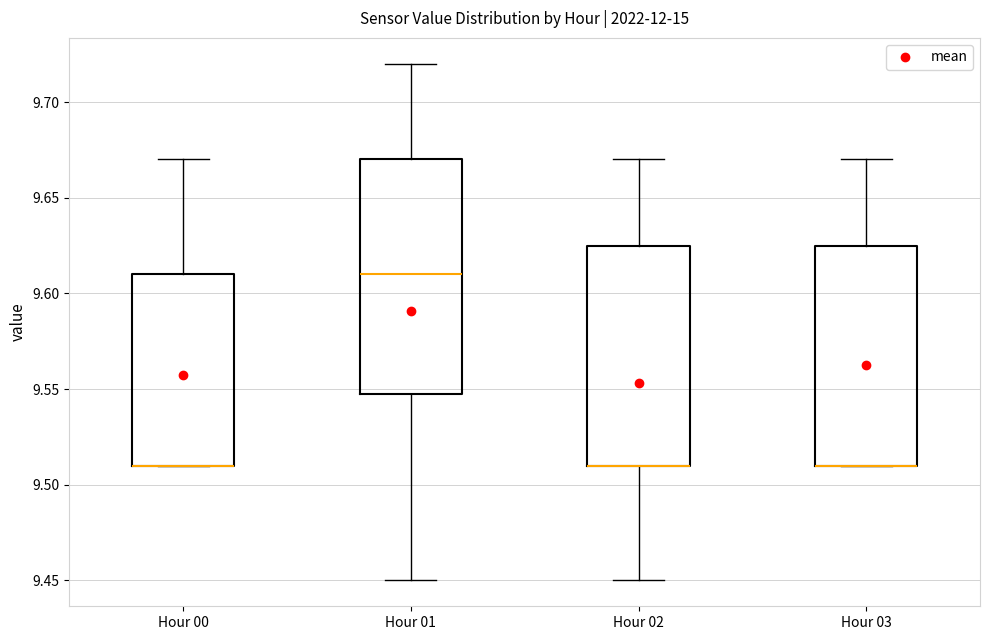

Reading left to right, read every box against the y-axis: the position of its median line, the range the box covers, and the ends of its whiskers. The values are not printed on the chart, so give them approximately, as read against the axis.

Hour 00: median 9.510 (drawn on the box's lower edge), box 9.510 to 9.610, whiskers 9.510 to 9.670
Hour 01: median 9.610, box 9.550 to 9.670, whiskers 9.450 to 9.720
Hour 02: median 9.510 (drawn on the box's lower edge), box 9.510 to 9.625, whiskers 9.450 to 9.670
Hour 03: median 9.510 (drawn on the box's lower edge), box 9.510 to 9.625, whiskers 9.510 to 9.670